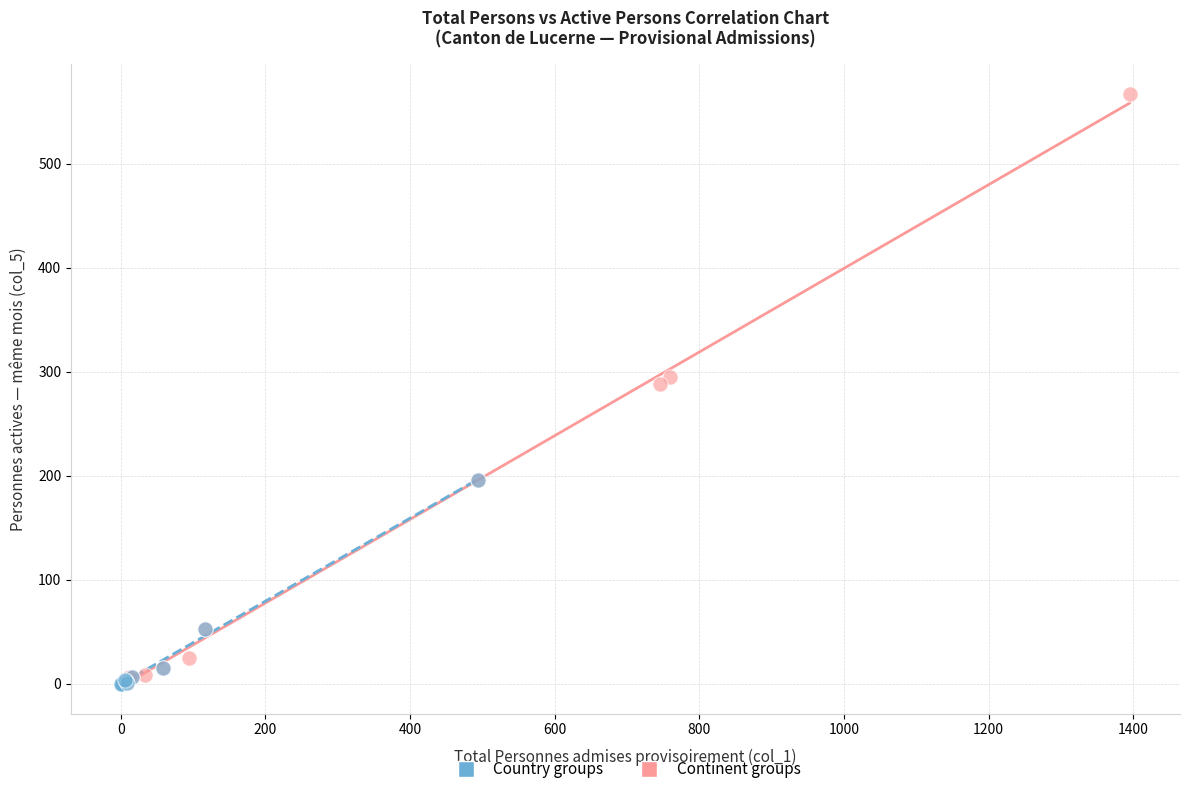

Which series contains the highest Y value?

Continent groups